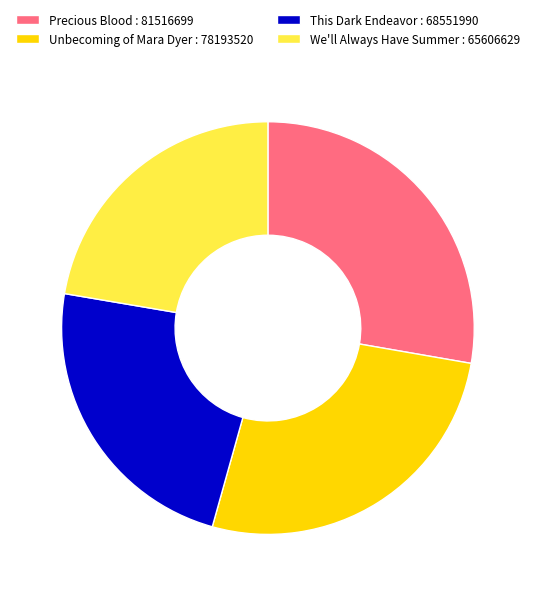

Is Unbecoming of Mara Dyer the majority of the pie?

No